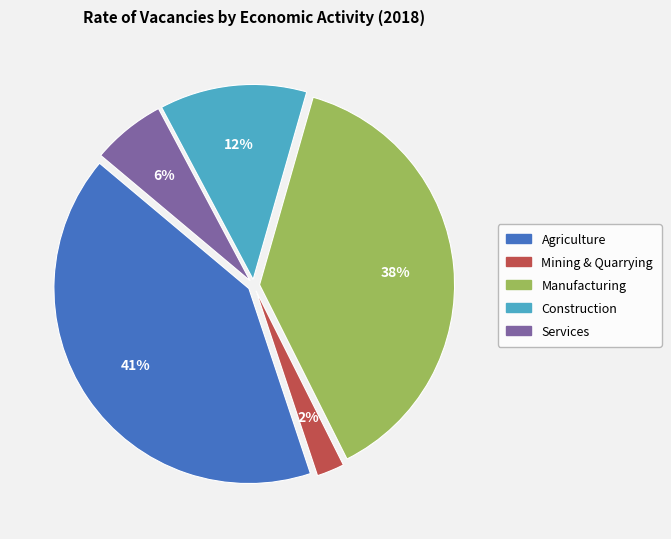

Combined, do Agriculture and Construction account for over 50%?

Yes